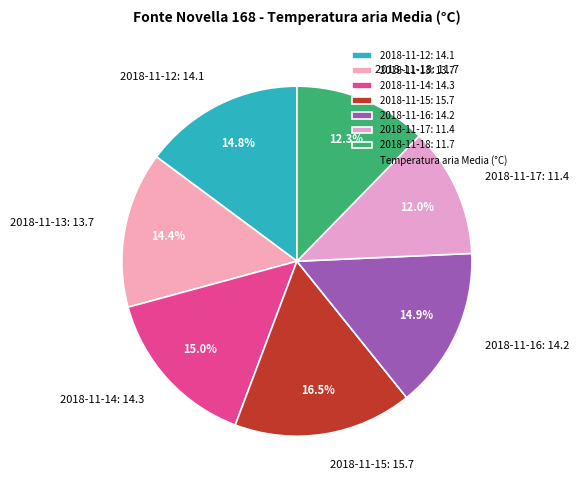

Is there a majority slice in this chart?

No